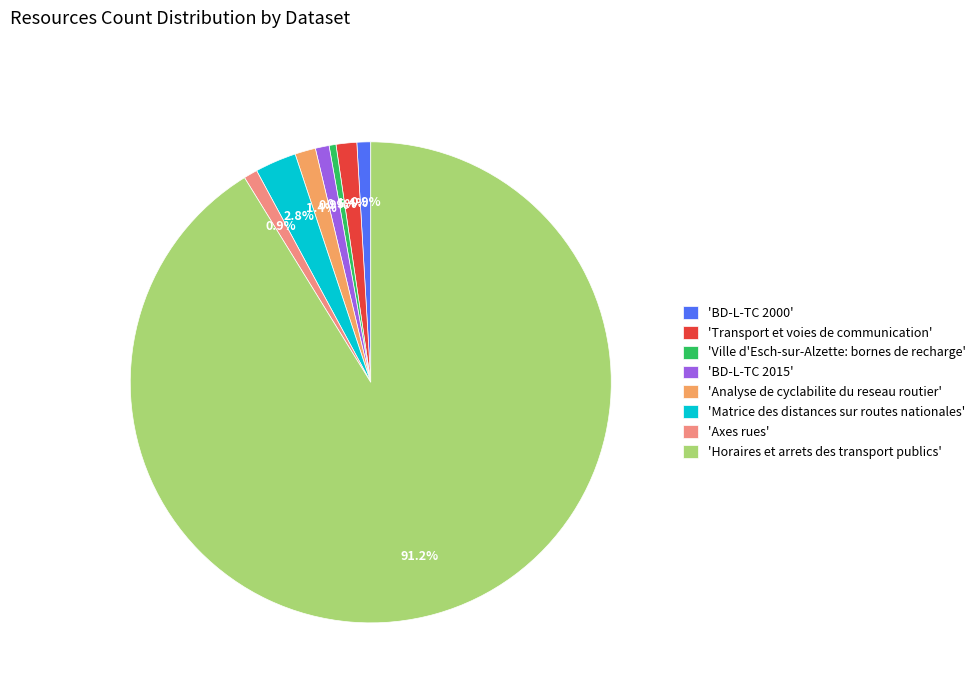

What portion of the pie excludes 'BD-L-TC 2000'?

99.1%